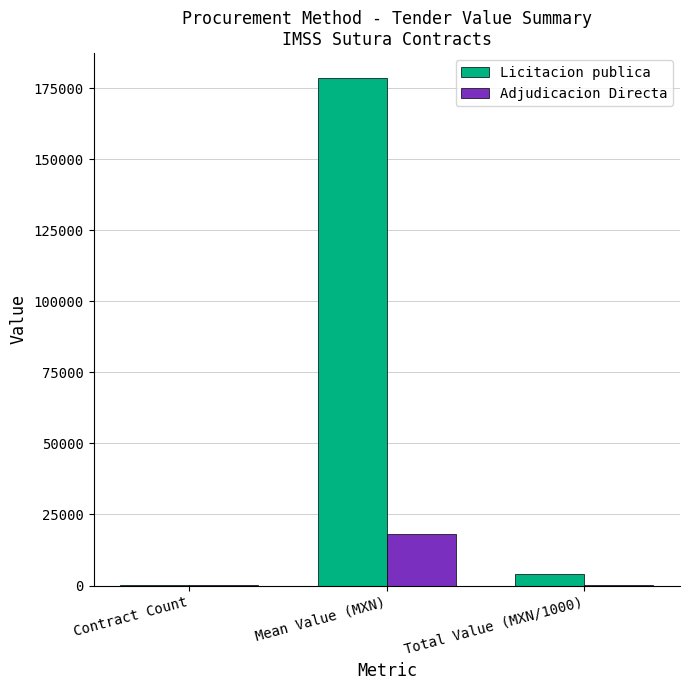

Are the bars horizontal?

No